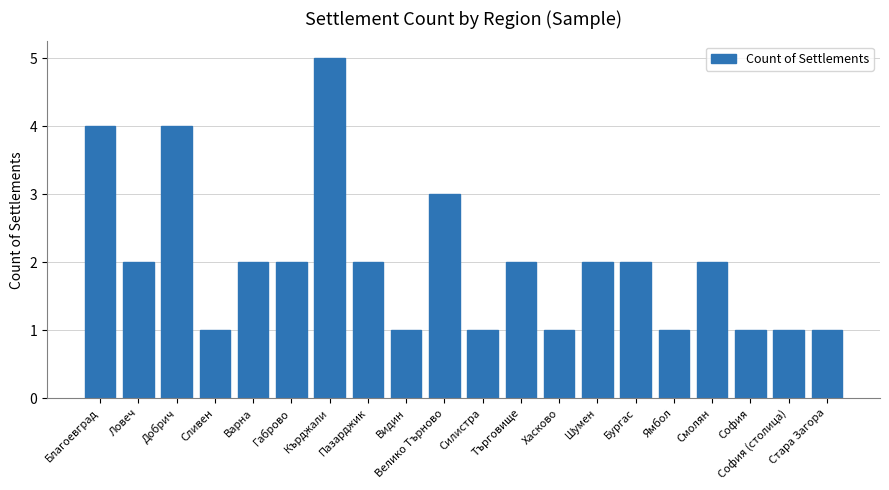

Count the number of data series in this chart.

1